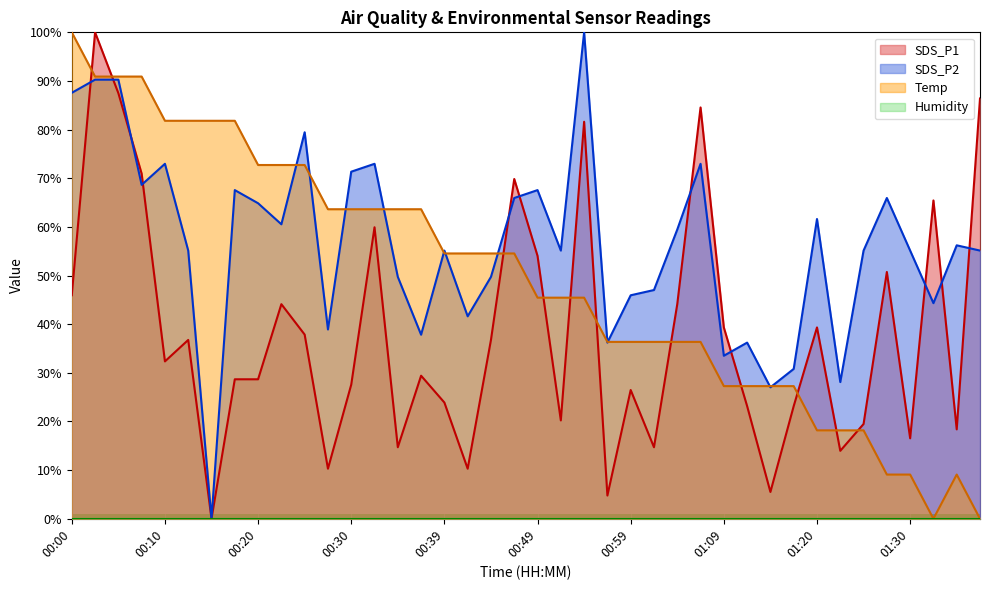

At which category is the sum across all series the highest?

00:03